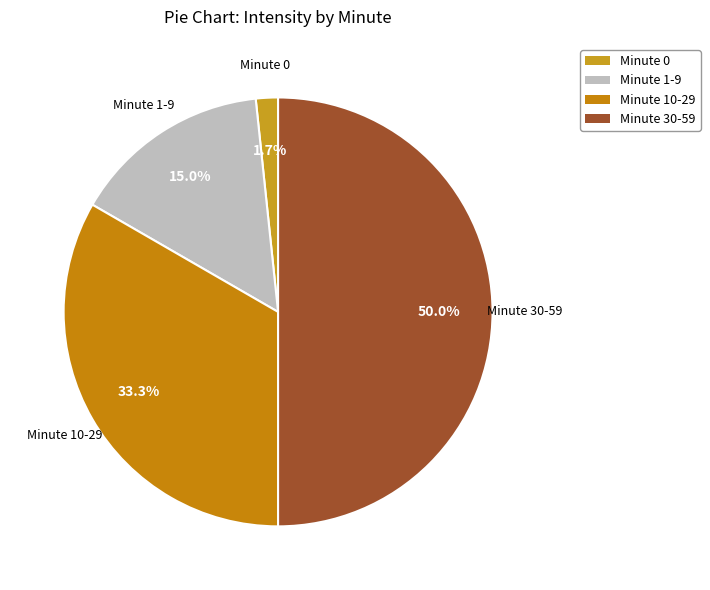

How many segments does this pie chart have?

4